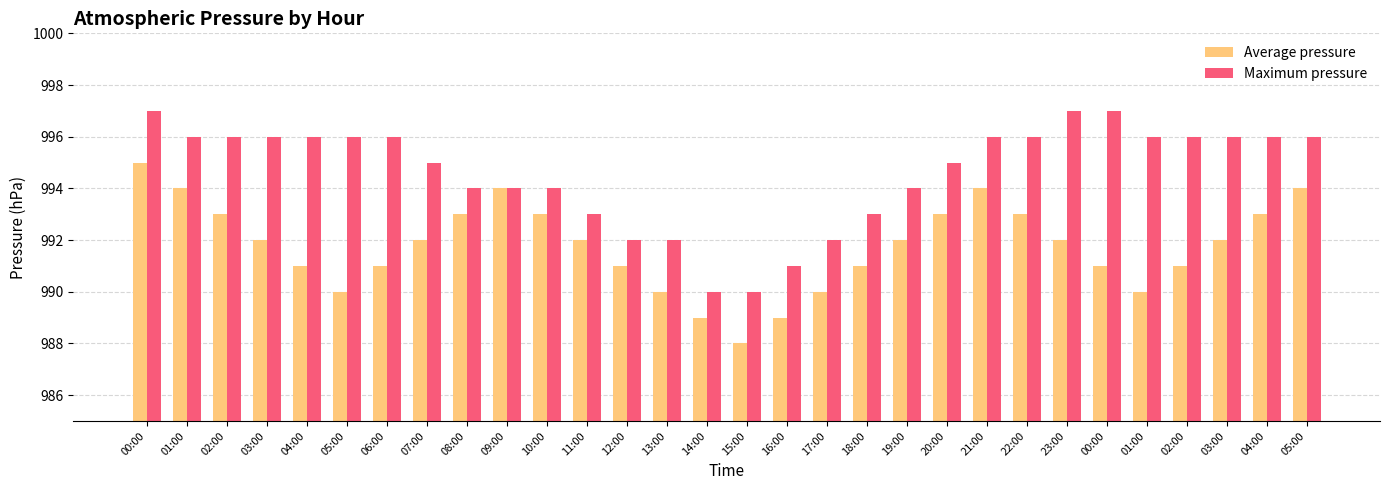

How many data points does each series have?

30